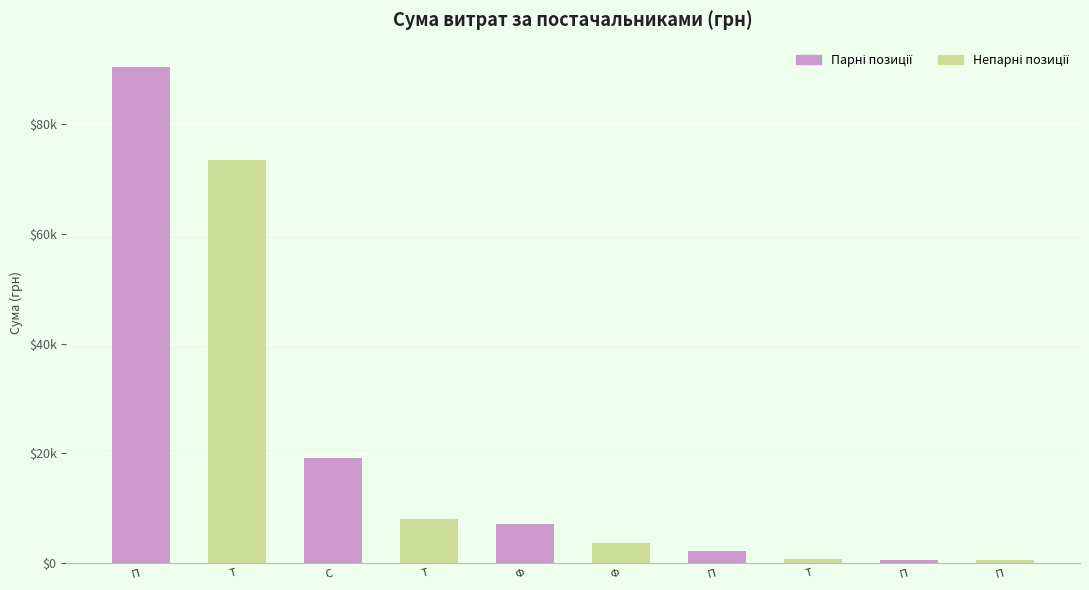

Does the chart contain any negative values?

No